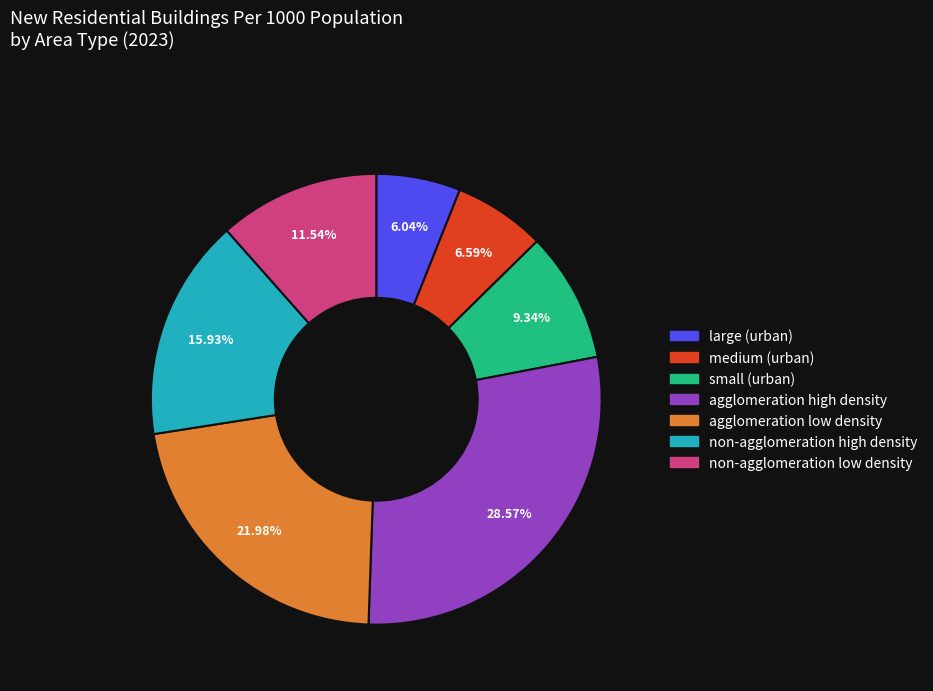

The medium (urban) slice represents 7% of the pie. True or false?

True